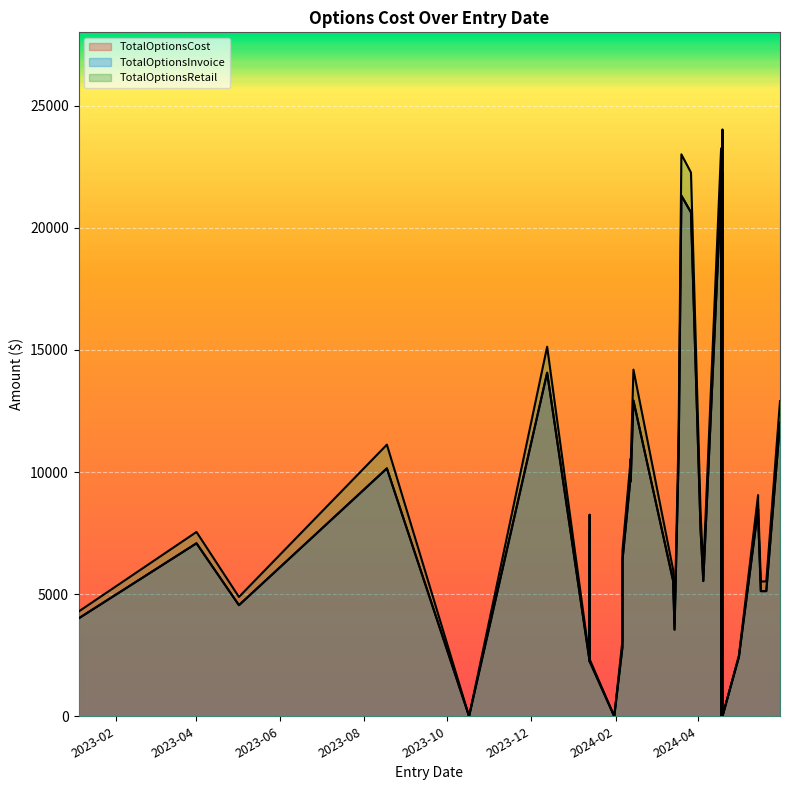

Between 2024-01-13 and 2024-04-18, which is larger?

2024-04-18